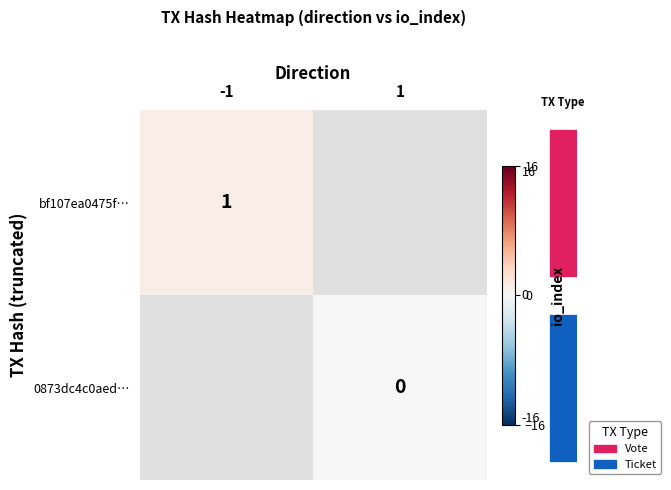

How many values in row_0 are above zero?

1